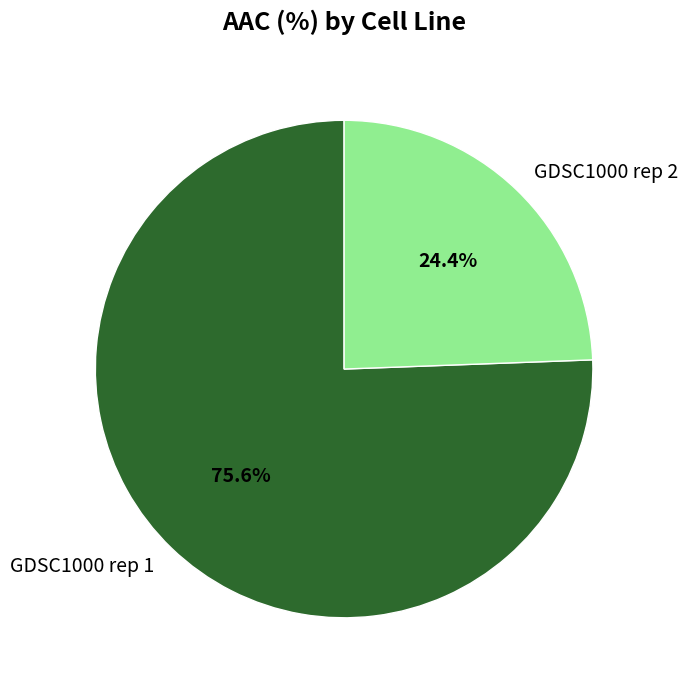

True or false: GDSC1000 rep 1 accounts for 76% of the total.

True